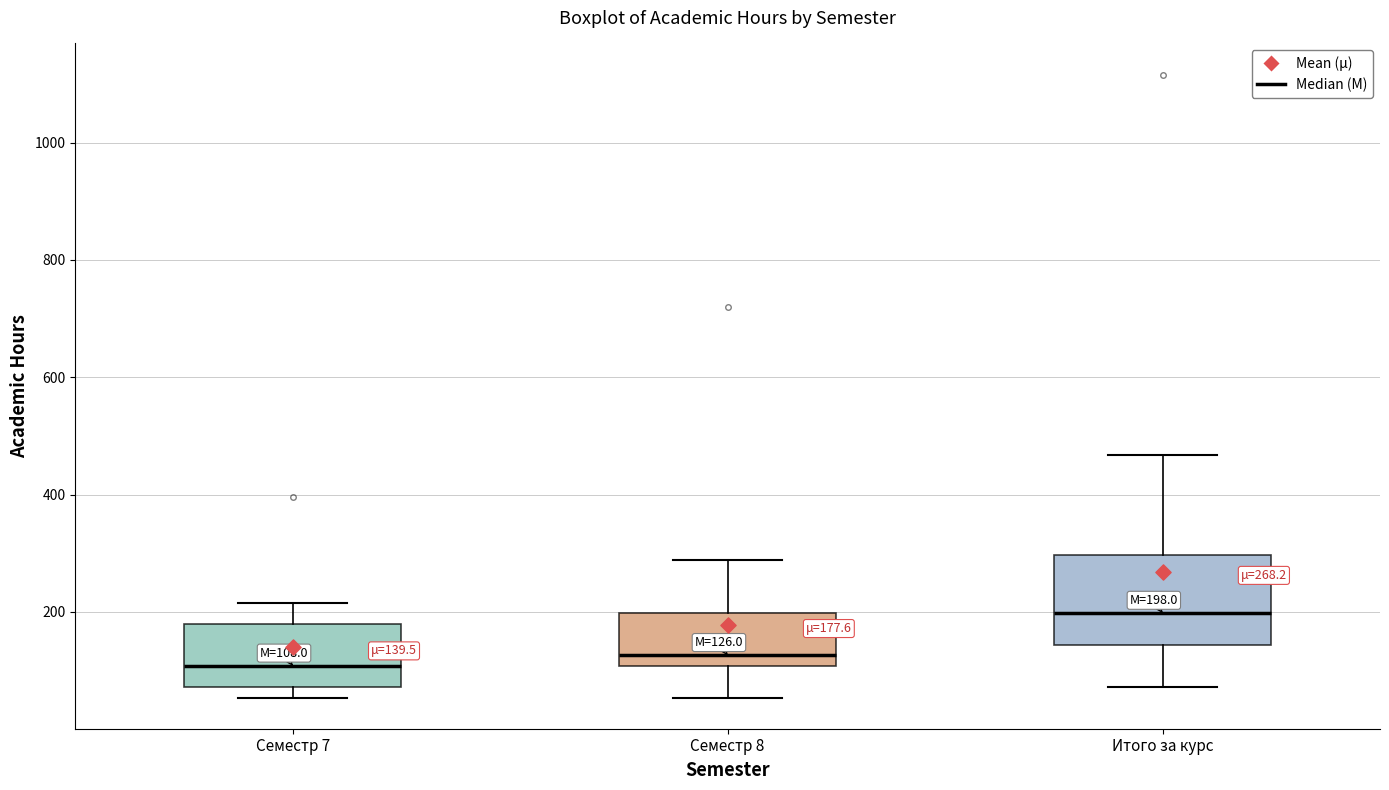

Which box is the tallest, from its lower edge to its upper edge?

Итого за курс